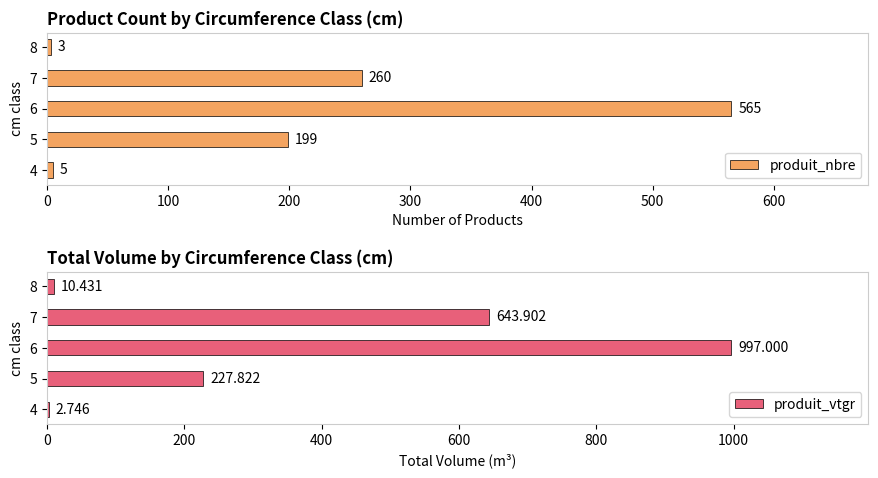

List the labels in order of produit_nbre value, smallest first.

8, 4, 5, 7, 6